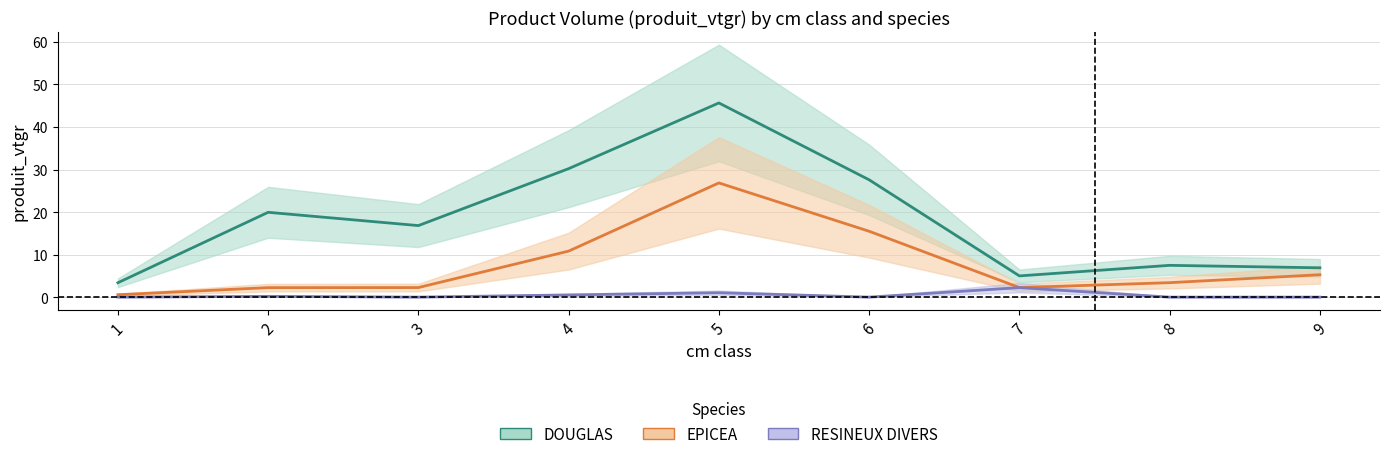

Is the value of RESINEUX DIVERS at 1 greater than the value of DOUGLAS at 4?

No